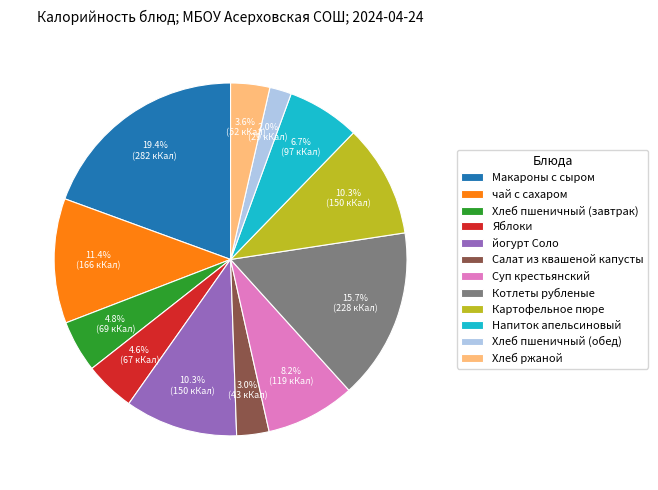

Between Хлеб пшеничный (обед) and Котлеты рубленые, which is larger?

Котлеты рубленые